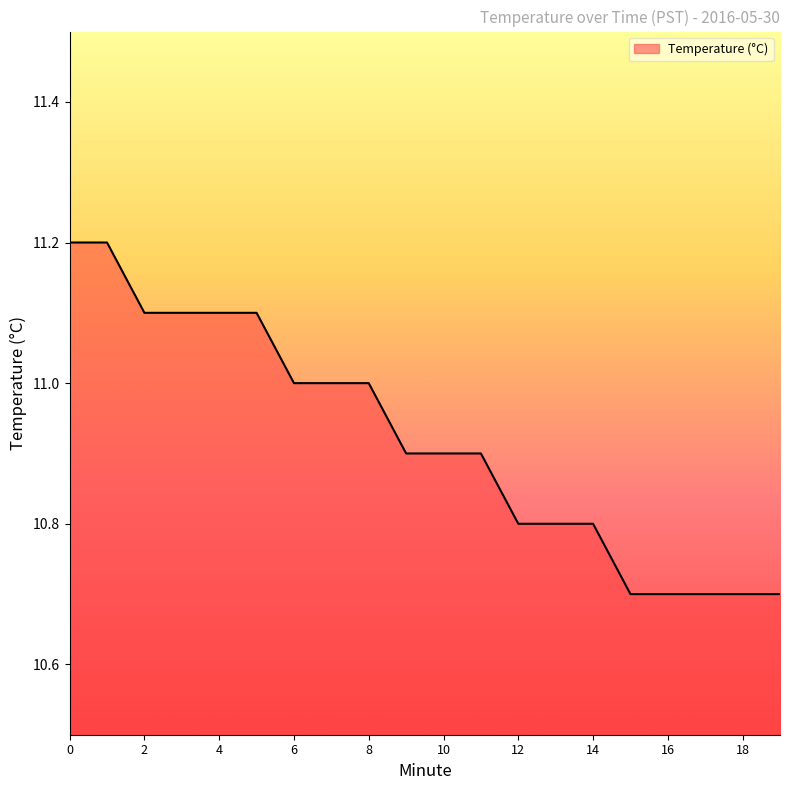

Does the chart display data point markers on the line(s)?

No